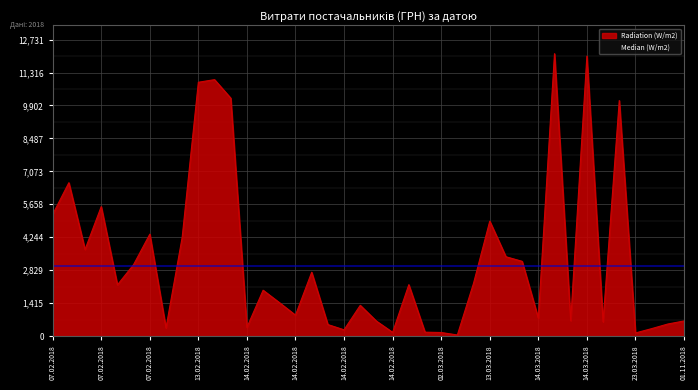

The value at 07.02.2018 is 5510.7. True or false?

False